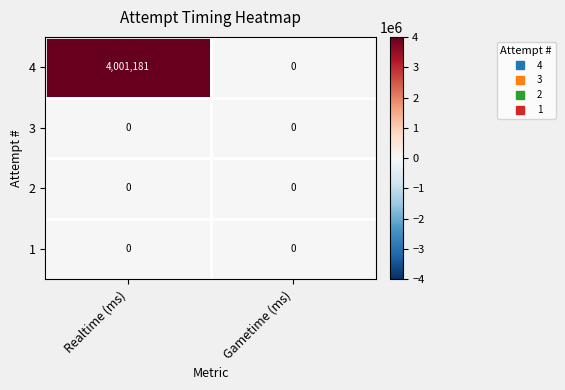

Count the number of categories in the chart.

2